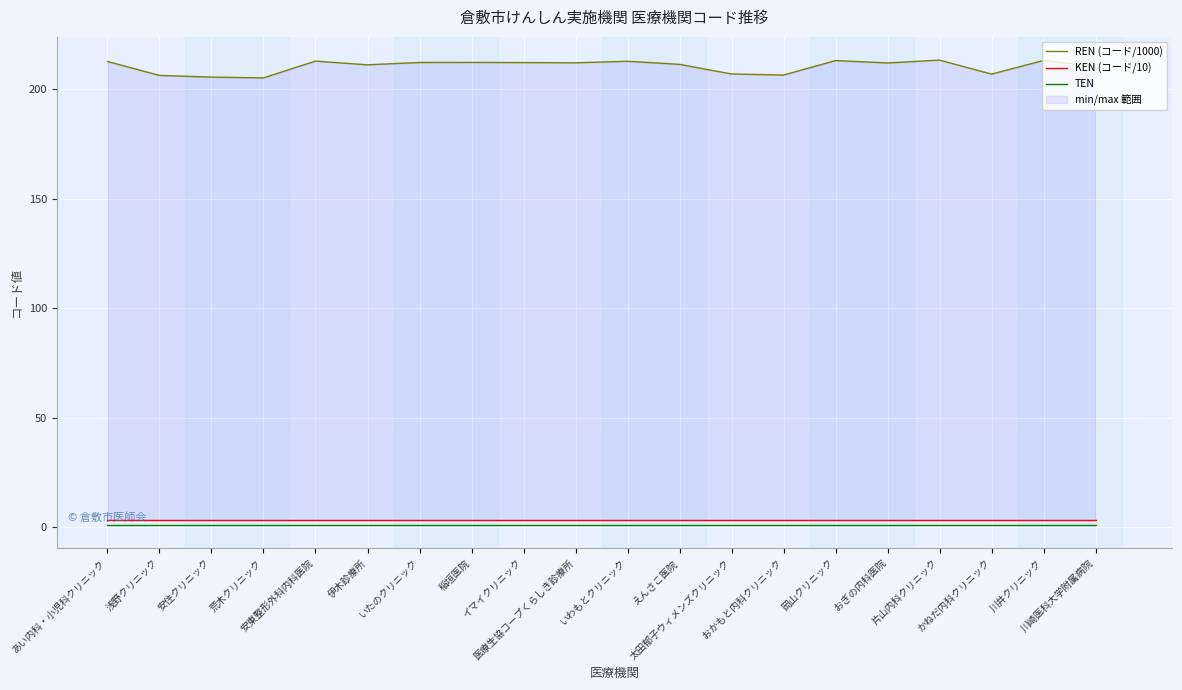

What is the total value across all series at 稲垣医院?

216.7